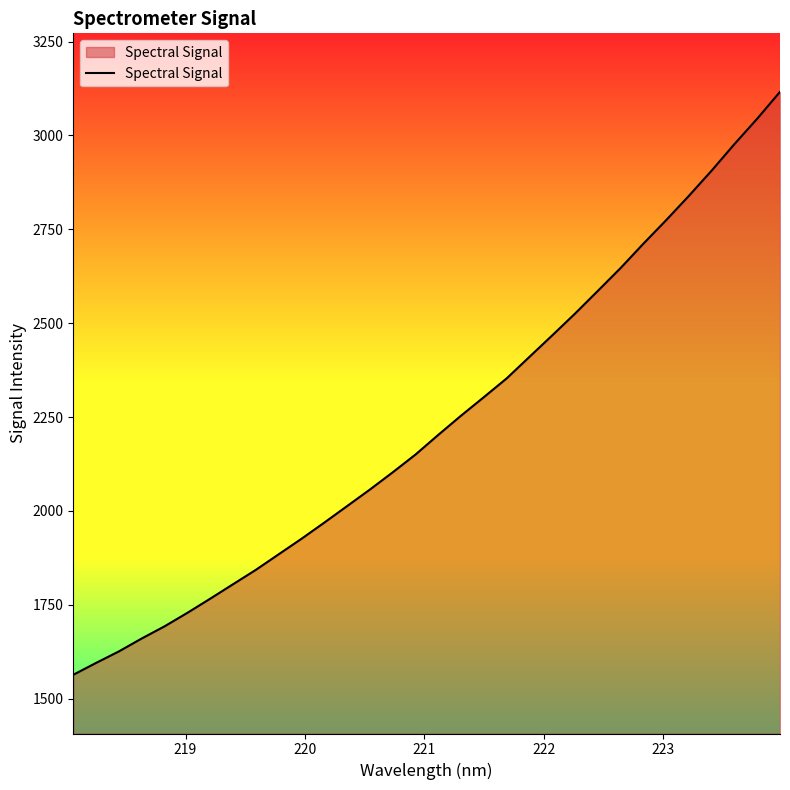

What is the difference between the second highest and second lowest values?

1449.2